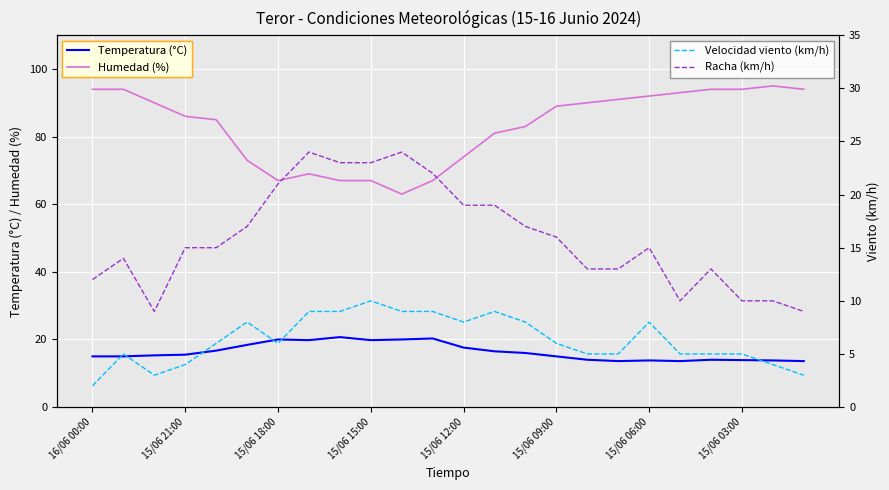

True or false: Humedad (%) and Velocidad del viento (km/h) cross at least once.

False